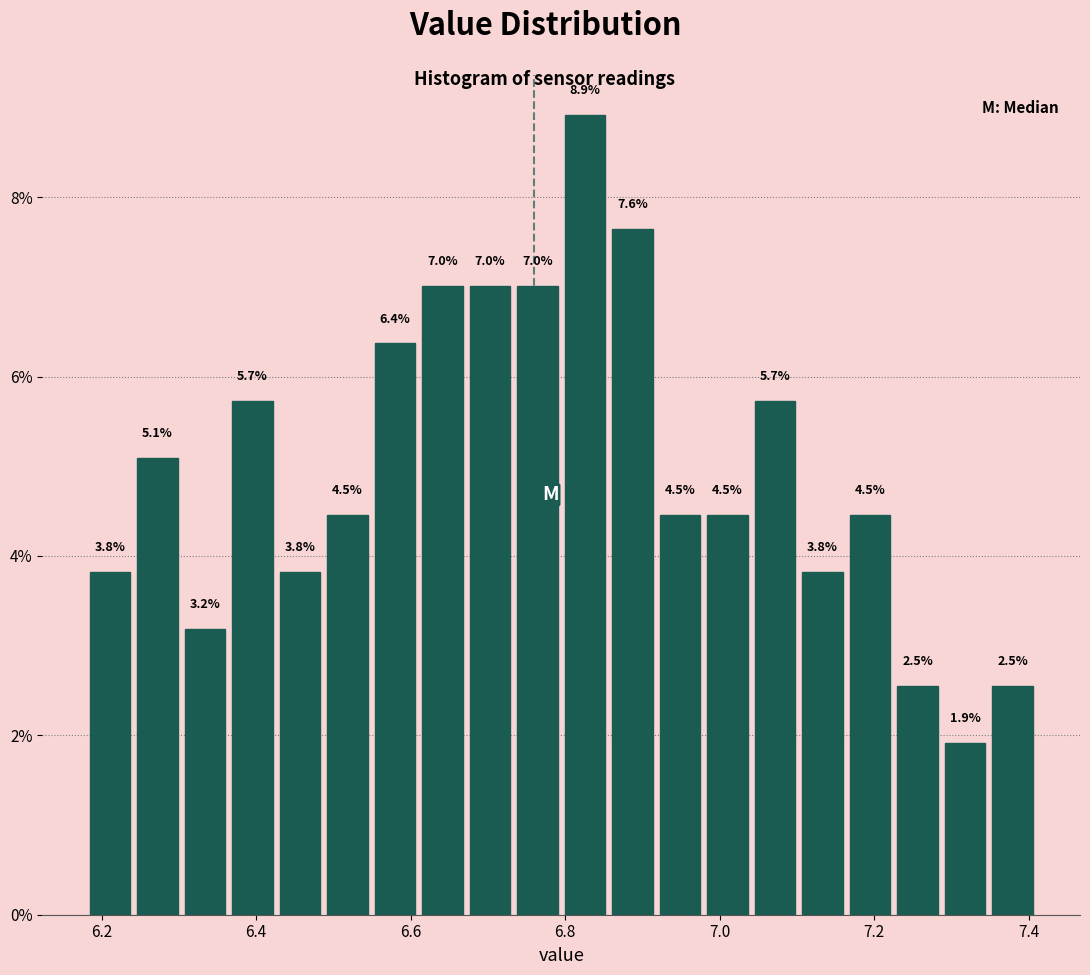

Read against the x-axis, roughly where is the centre of the tallest bar?

6.82